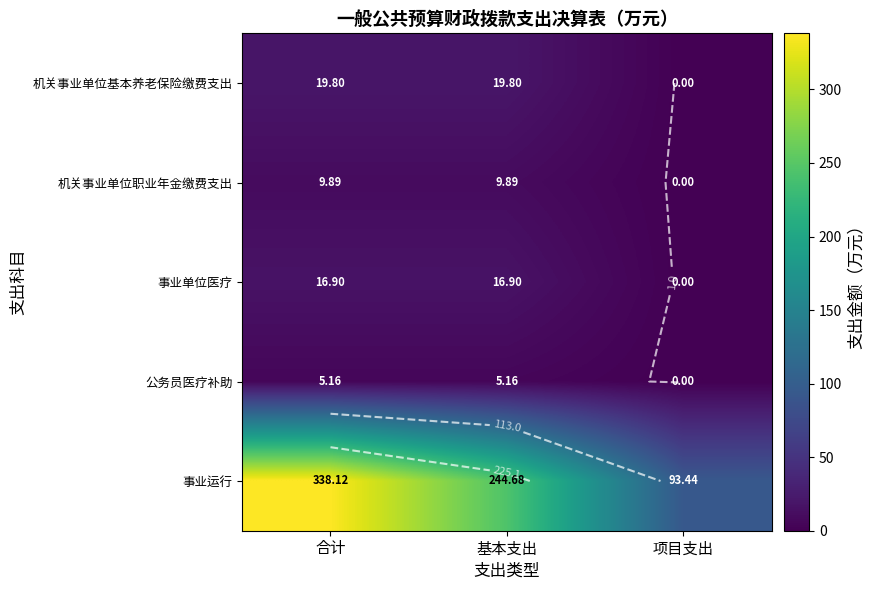

The 公务员医疗补助 series shows 5.2 at 基本支出. True or false?

True